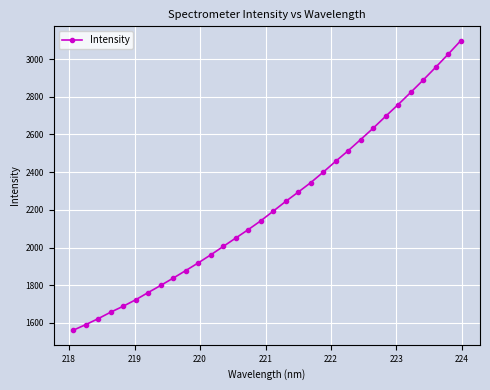

What is the smallest value displayed?

1560.9